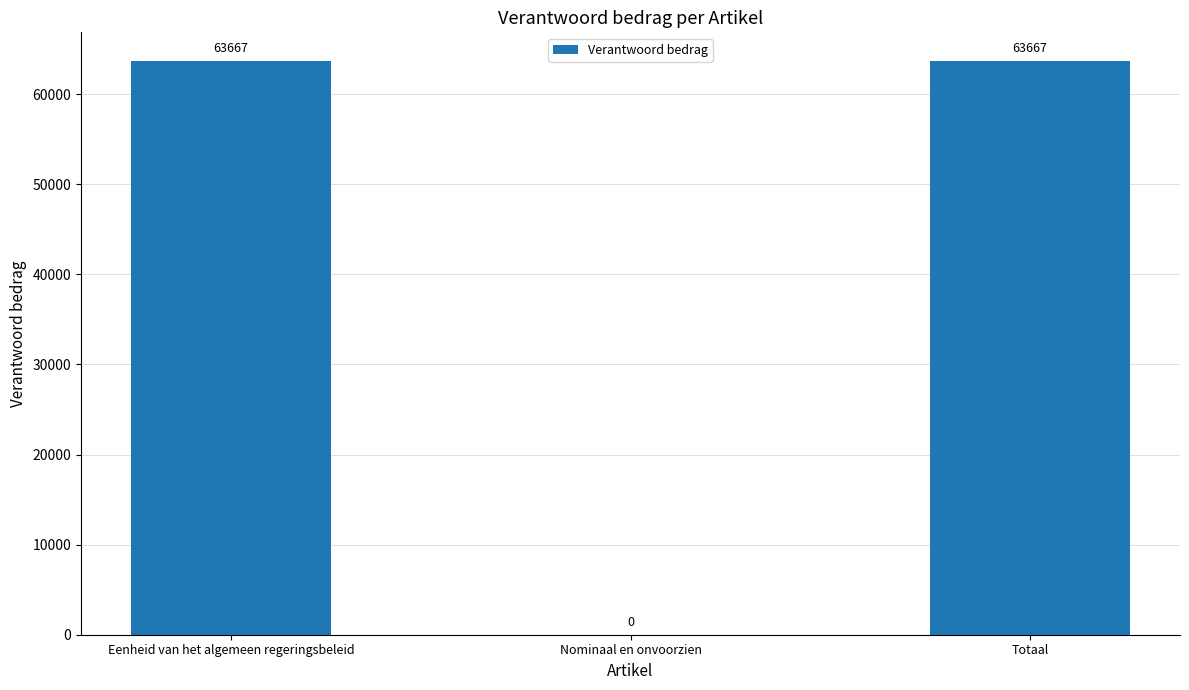

What value does the data have at Eenheid van het algemeen regeringsbeleid, to the nearest 50?

63650